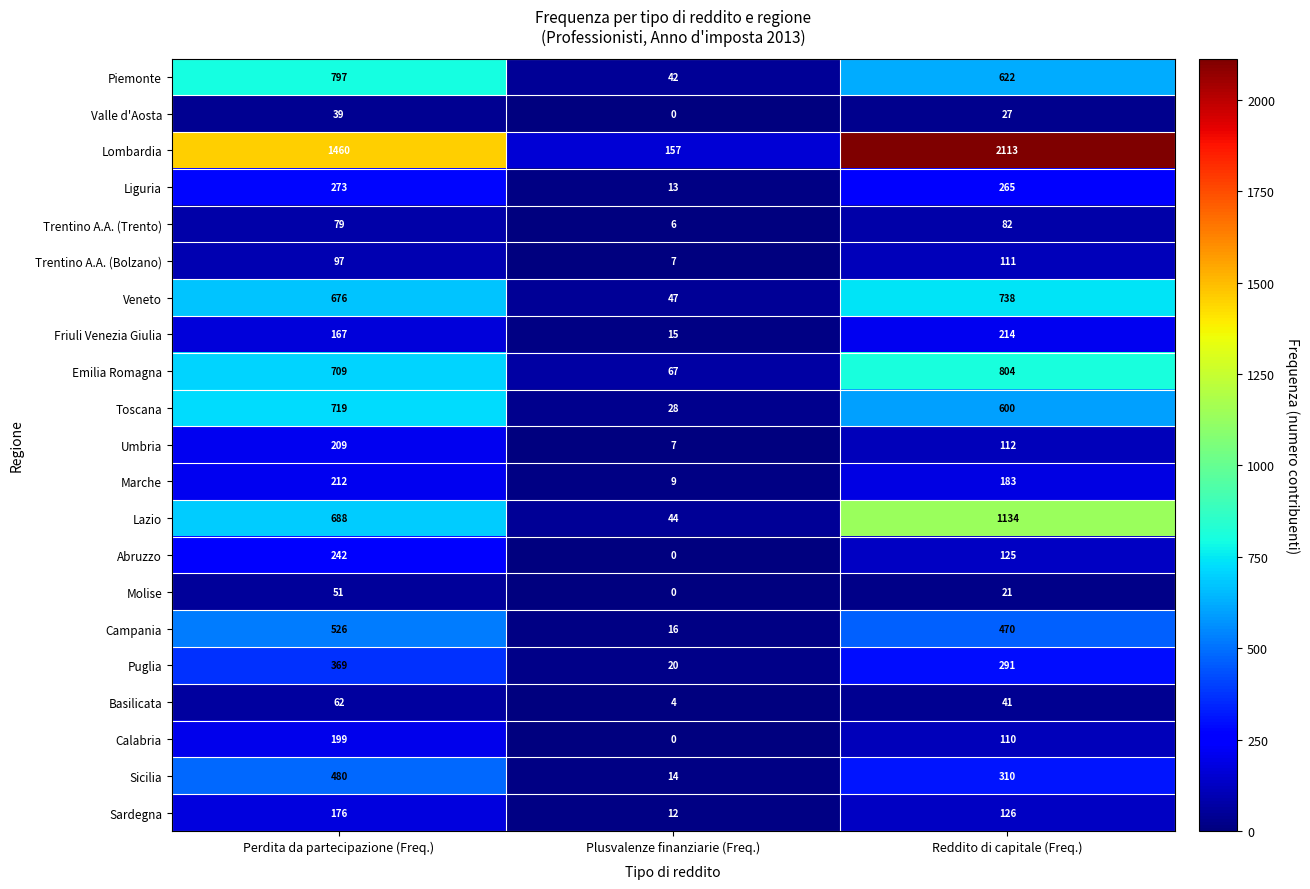

The value of Umbria at Reddito di capitale (Freq.) is 112. True or false?

True